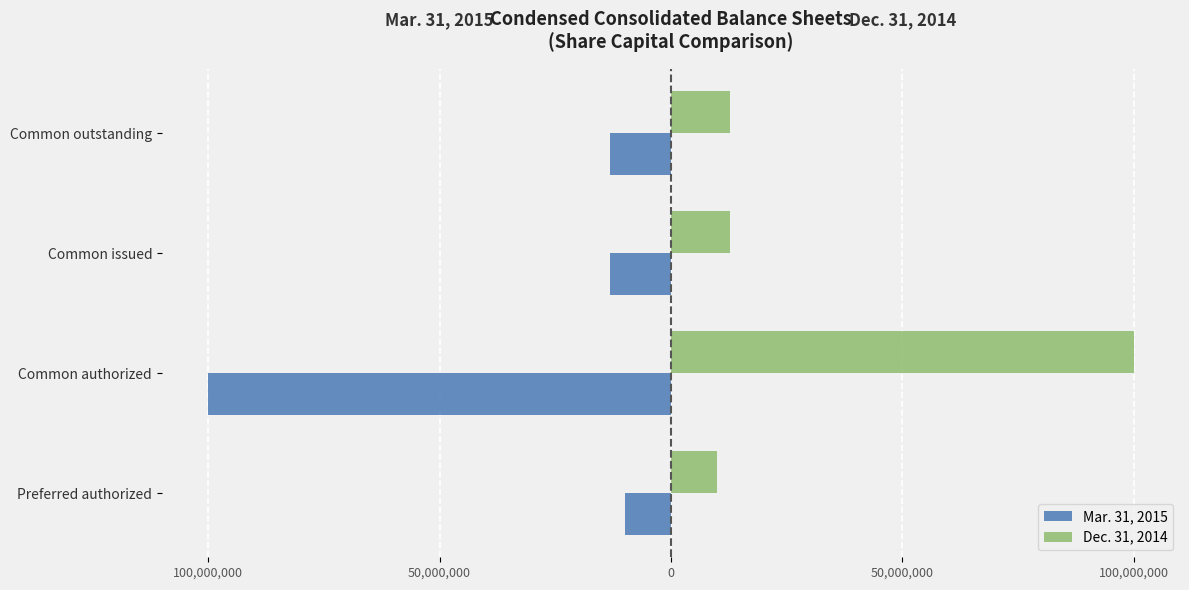

Which series has the largest range (max minus min)?

Mar. 31, 2015